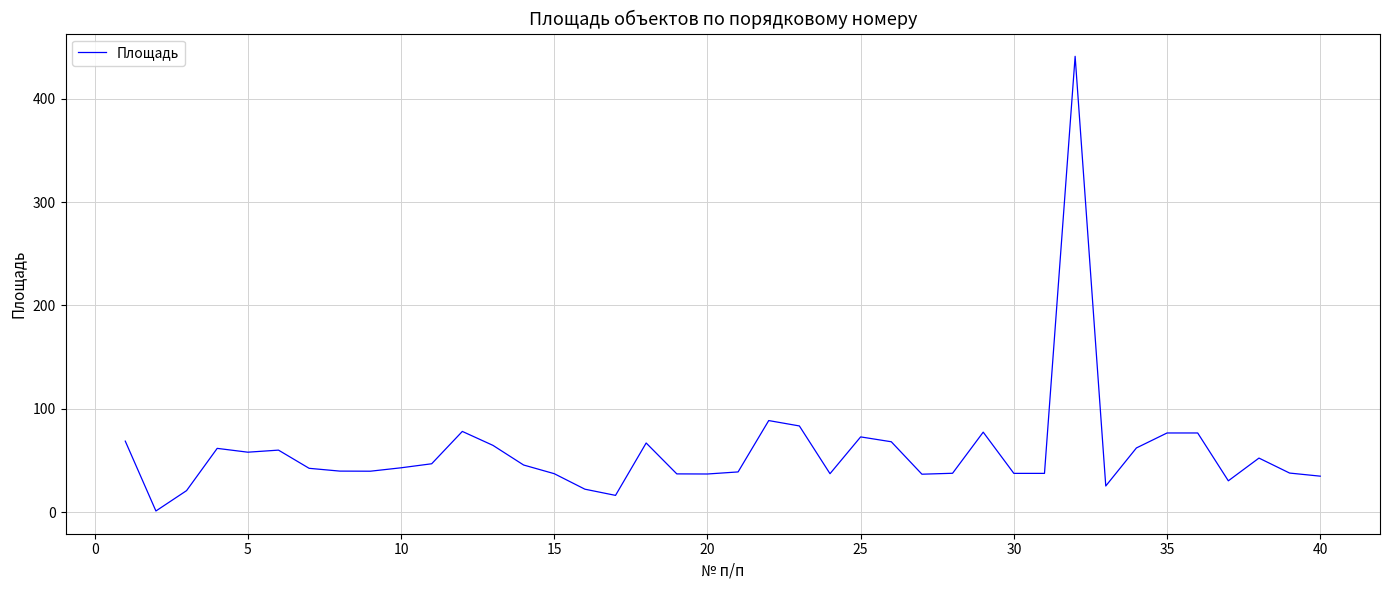

What is the greatest value displayed?

441.0